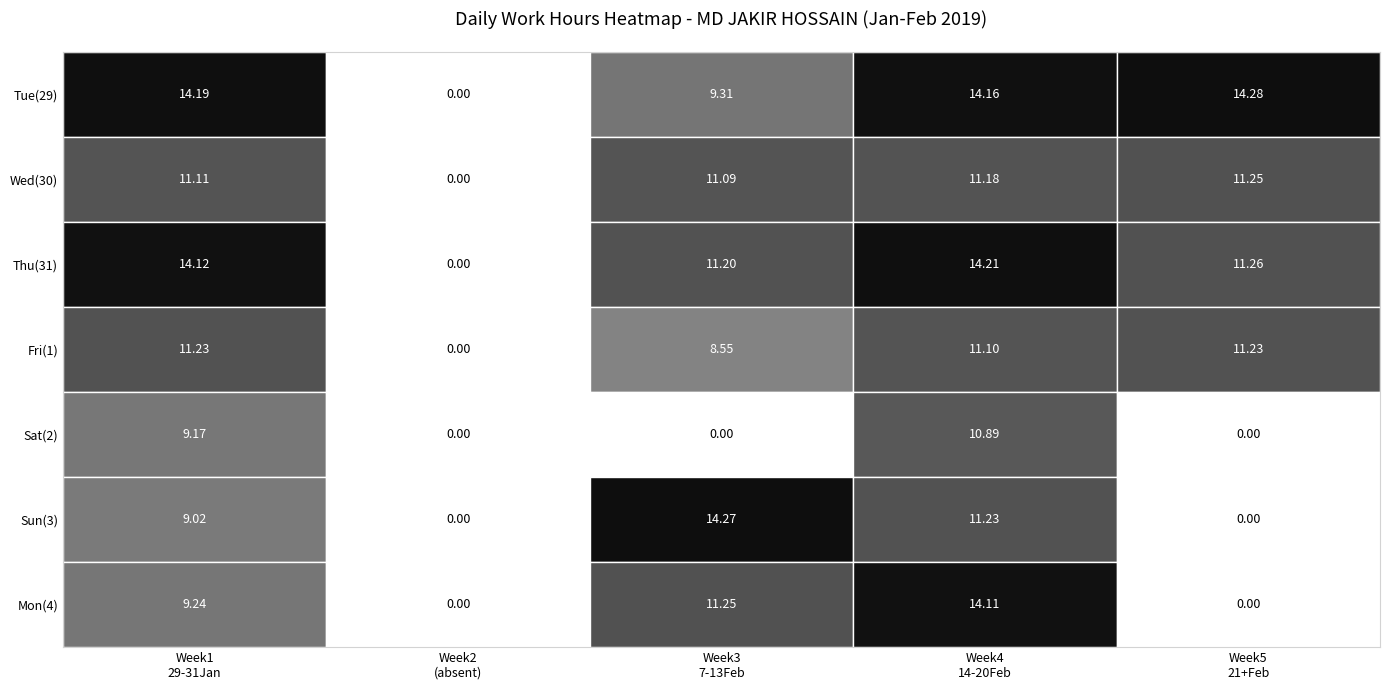

Reading left to right, list all the values displayed in this chart.

29: 0=14.2	1=11.1	2=14.1	3=11.2	4=9.2	5=9.0	6=9.2
5-6: 0=0.0	1=0.0	2=0.0	3=0.0	4=0.0	5=0.0	6=0.0
7-13: 0=9.3	1=11.1	2=11.2	3=8.6	4=0.0	5=14.3	6=11.2
14-20: 0=14.2	1=11.2	2=14.2	3=11.1	4=10.9	5=11.2	6=14.1
21-27: 0=14.3	1=11.2	2=11.3	3=11.2	4=0.0	5=0.0	6=0.0